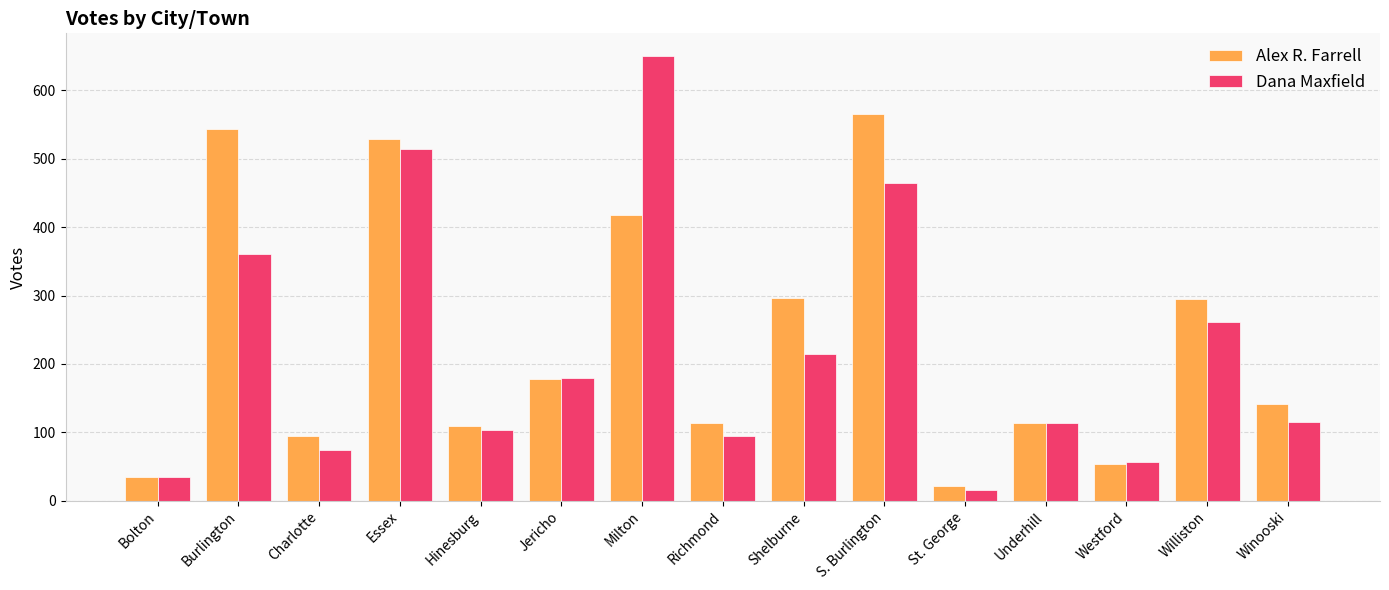

What is the value of the Alex R. Farrell bar at the 4th from the left?

529